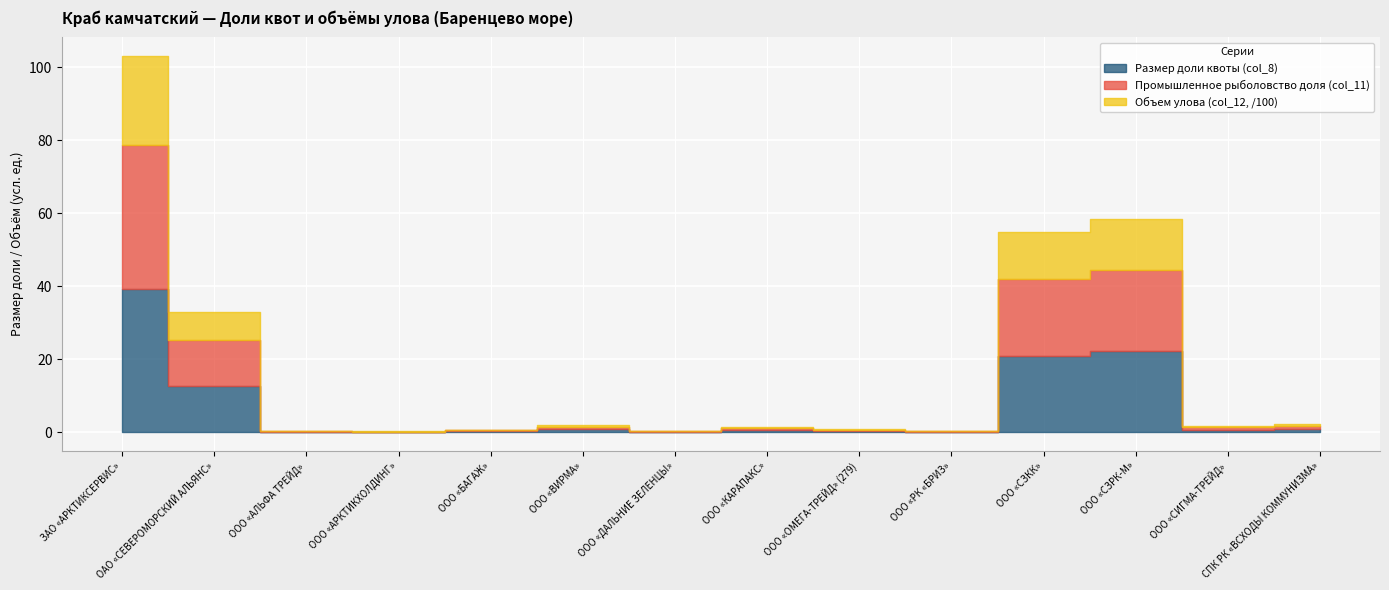

In Промышленное рыболовство доля (col_11), how many points are lower than both neighbors (excluding endpoints)?

4